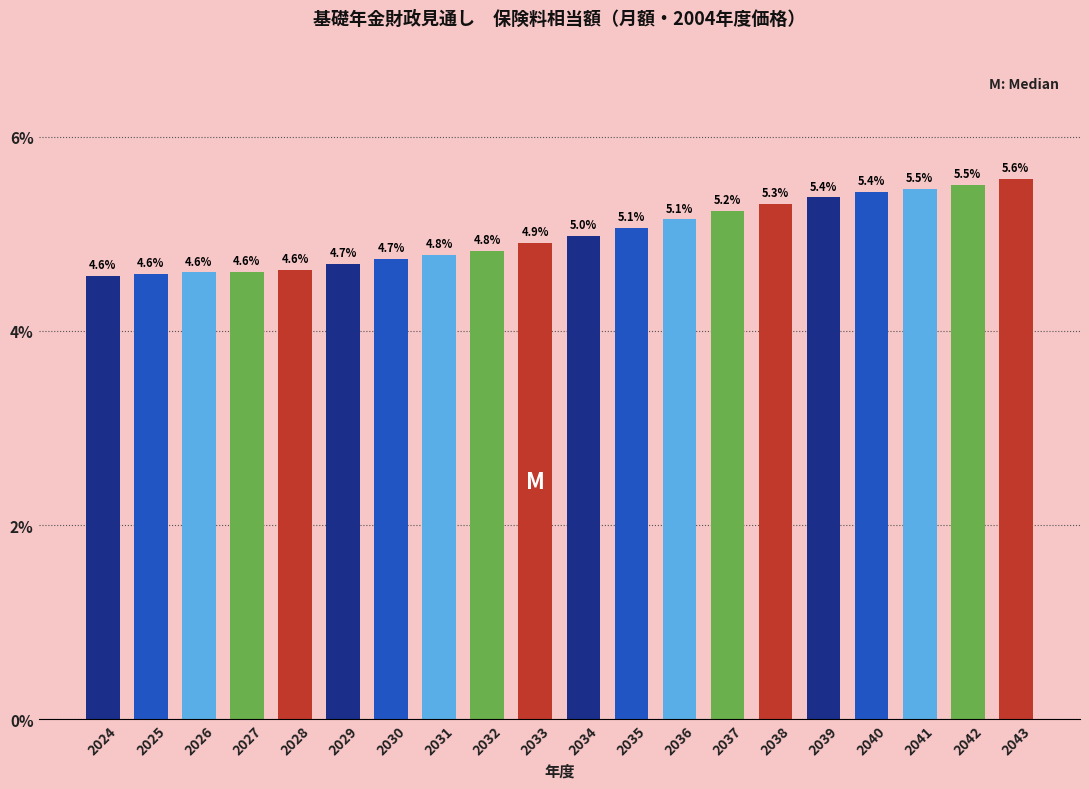

Reading left to right, extract all data points from this chart.

4.6	4.6	4.6	4.6	4.6	4.7	4.7	4.8	4.8	4.9	5.0	5.1	5.1	5.2	5.3	5.4	5.4	5.5	5.5	5.6